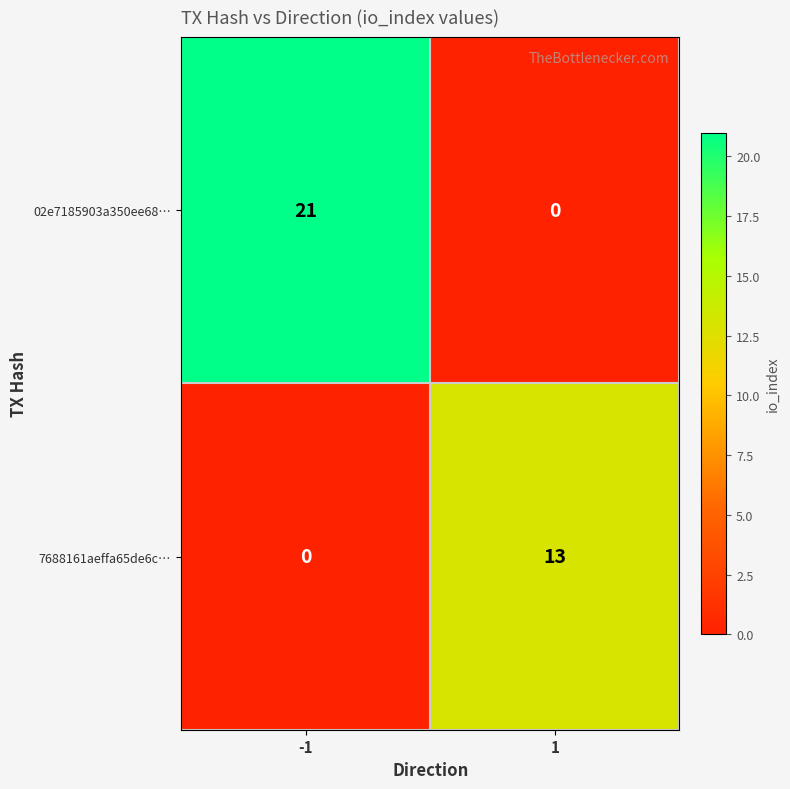

What is the sum of the 02e7185903a350ee68… values at -1 and 1?

21